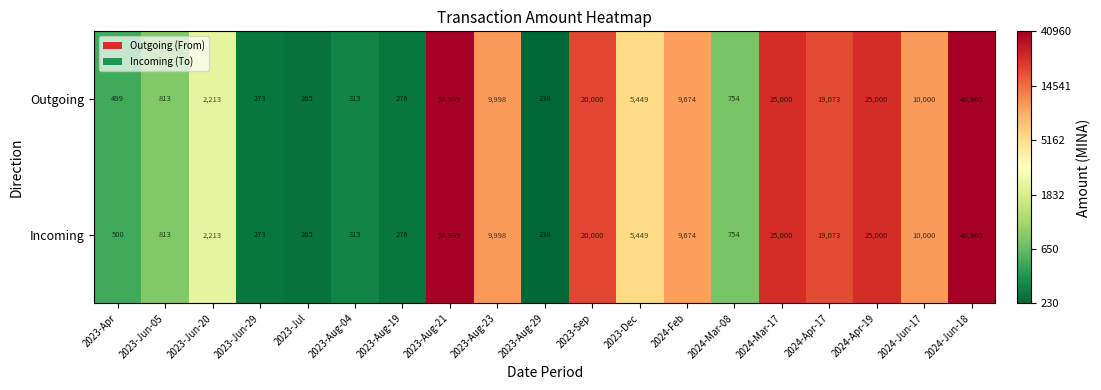

What is the greatest value displayed?

40960